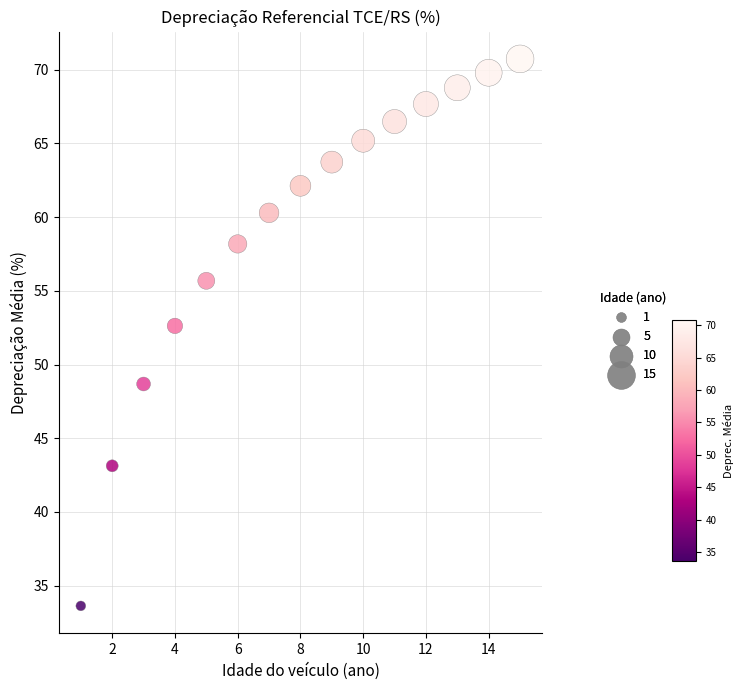

What is the range of Y values (max minus min)?

37.1